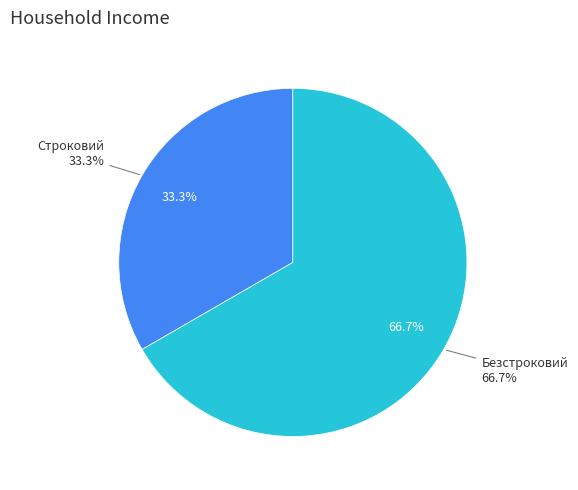

Count the number of slices in the pie.

2